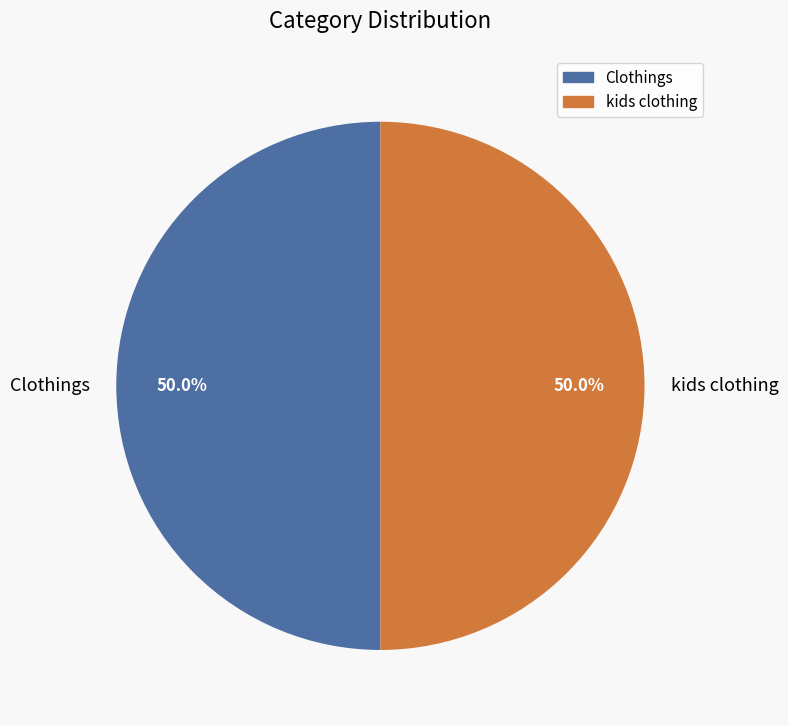

Is the sum of Clothings and kids clothing greater than half?

Yes